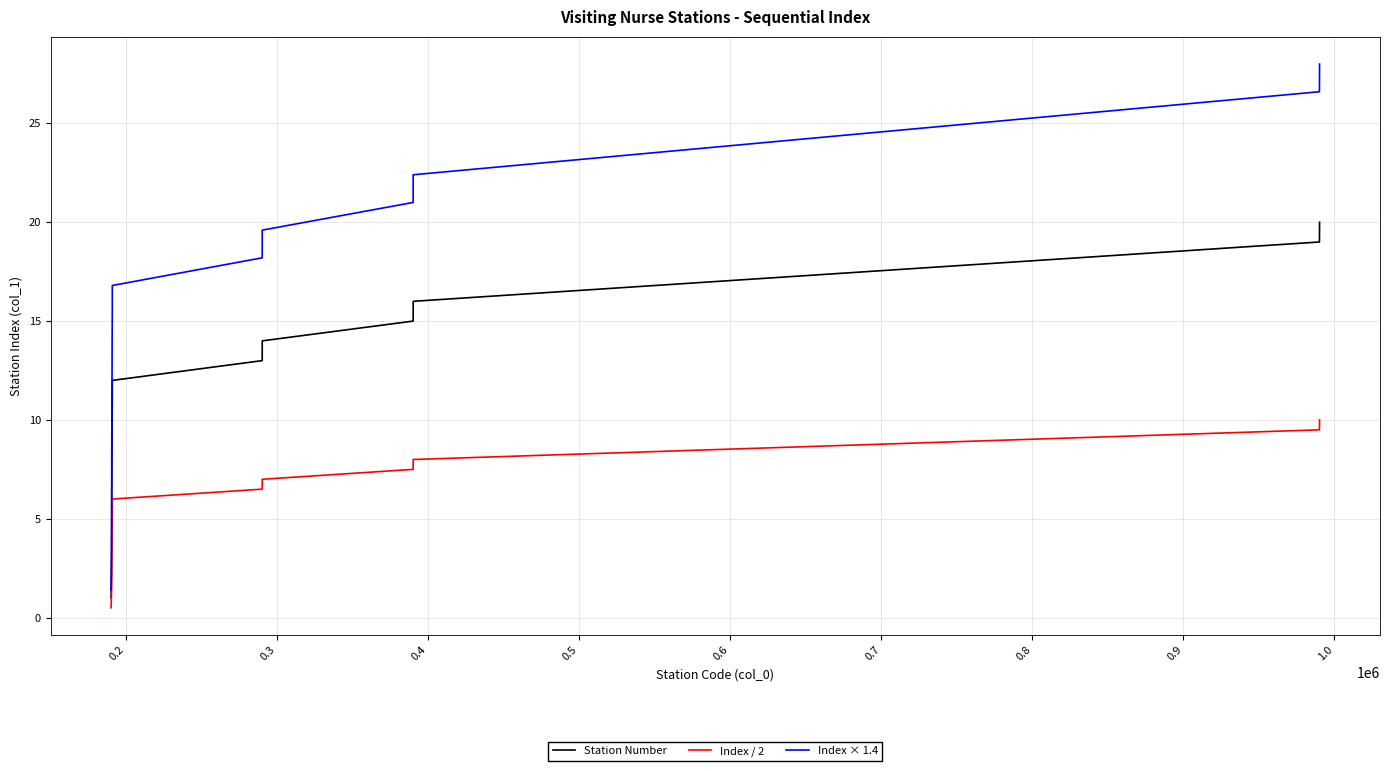

True or false: Station Number and Index / 2 intersect in this chart.

False